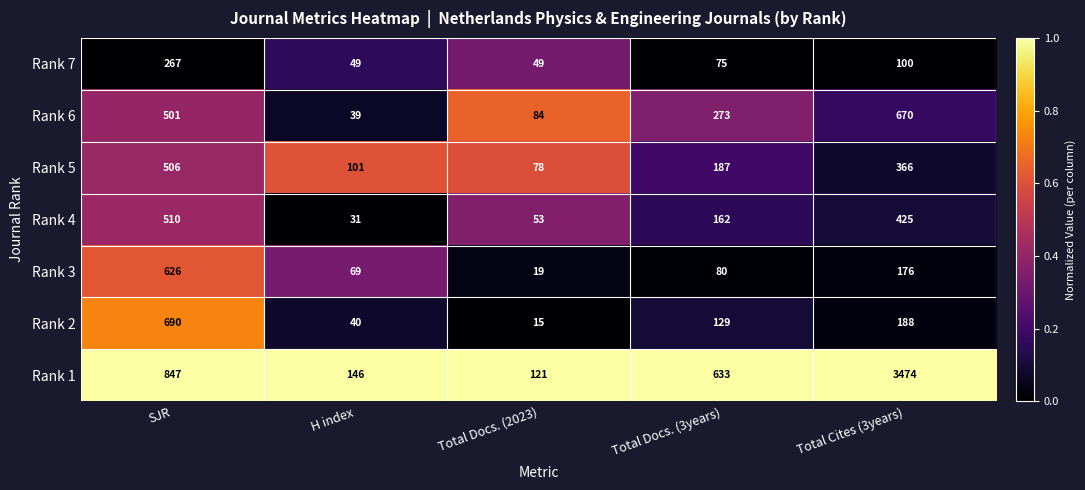

Is the value of Rank 2 at Total Cites (3years) greater than the value of Rank 7 at Total Cites (3years)?

Yes